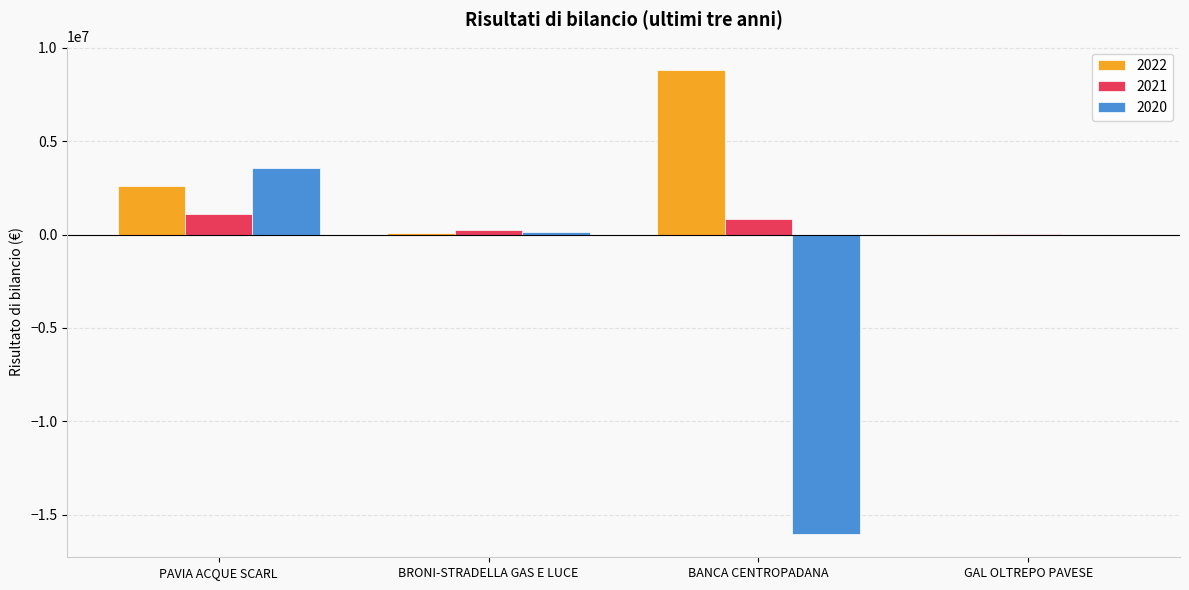

True or false: 2021 has a value of 830271 at BANCA CENTROPADANA.

True